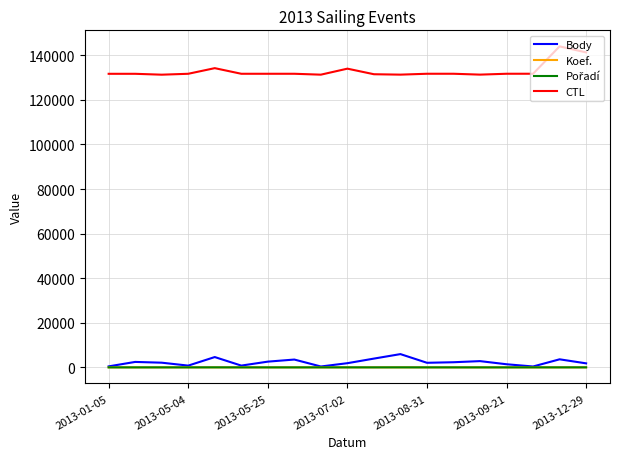

Does the chart have visible grid lines?

Yes